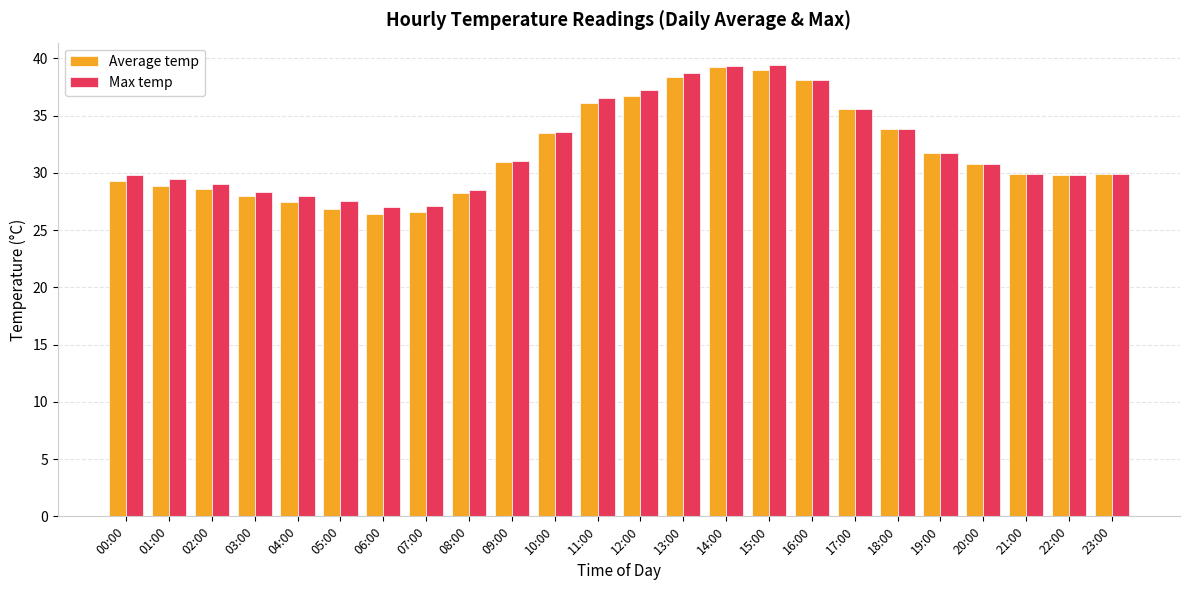

Which series changed the most between 08:00 and 23:00?

Average temp